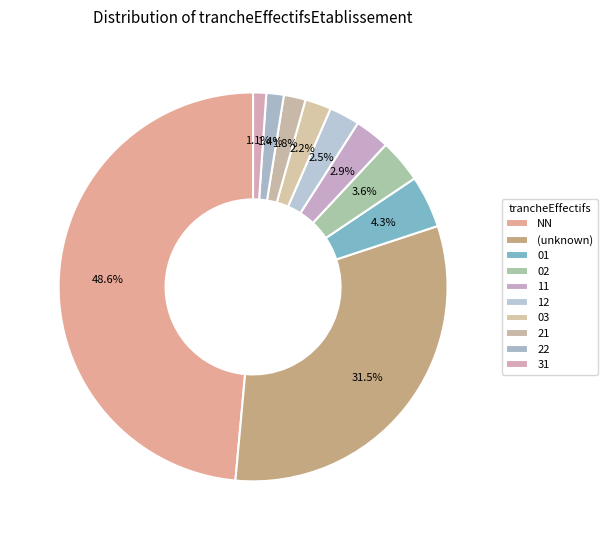

Count the number of slices in the pie.

10